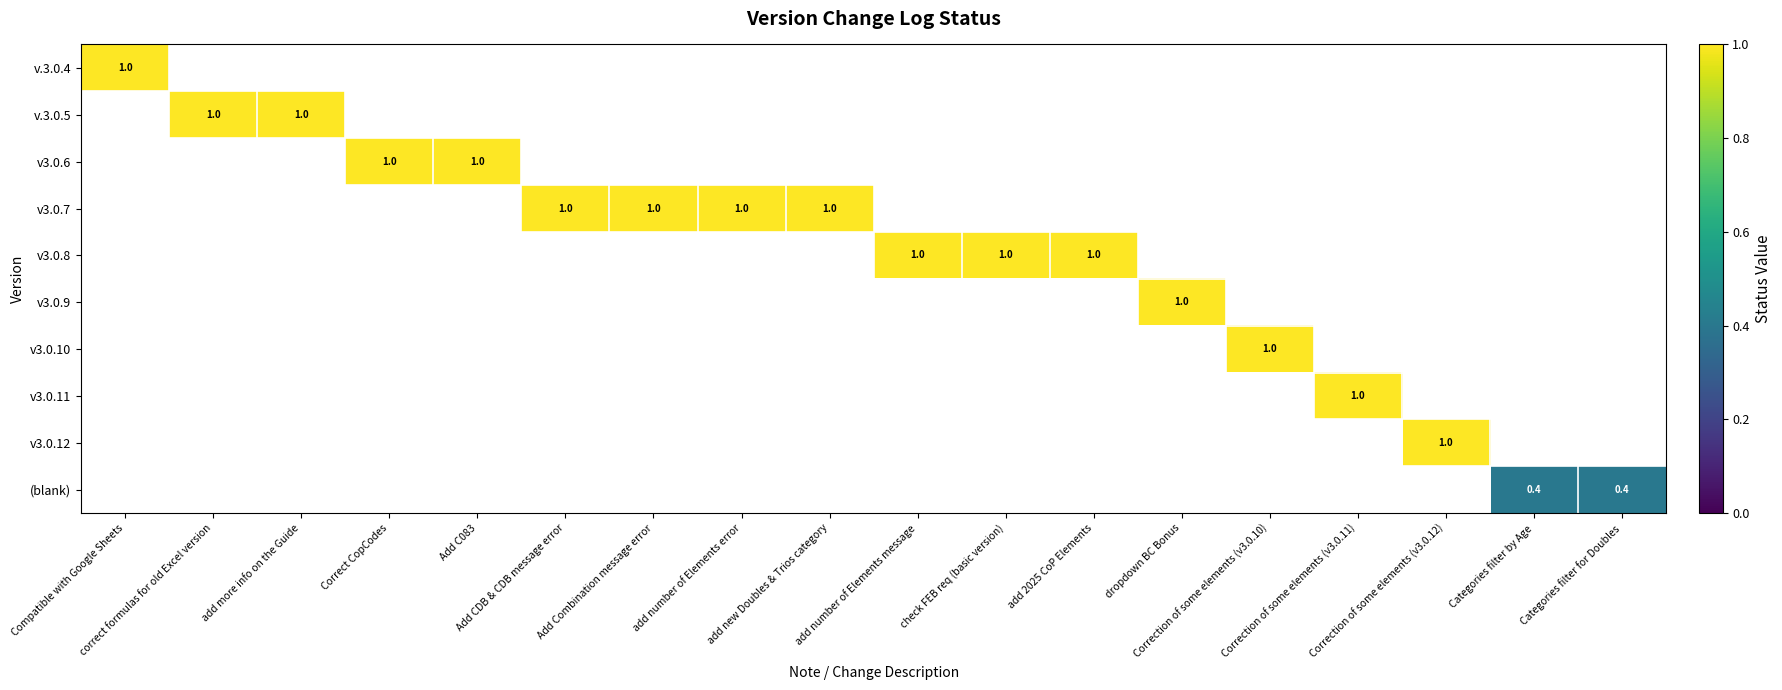

Count the number of data series in this chart.

10